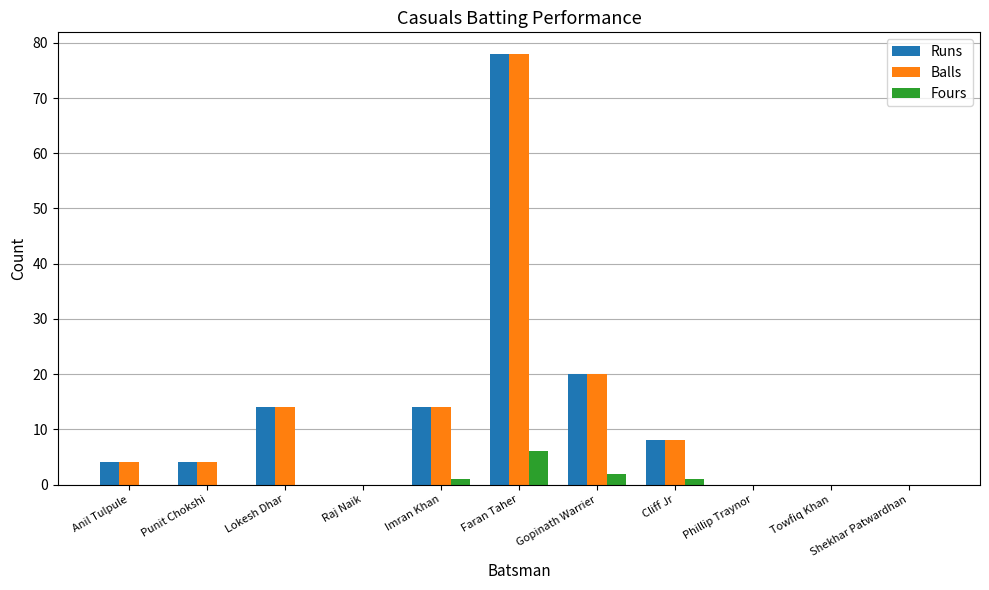

What value does the Balls series have at Lokesh Dhar, to the nearest 5?

15